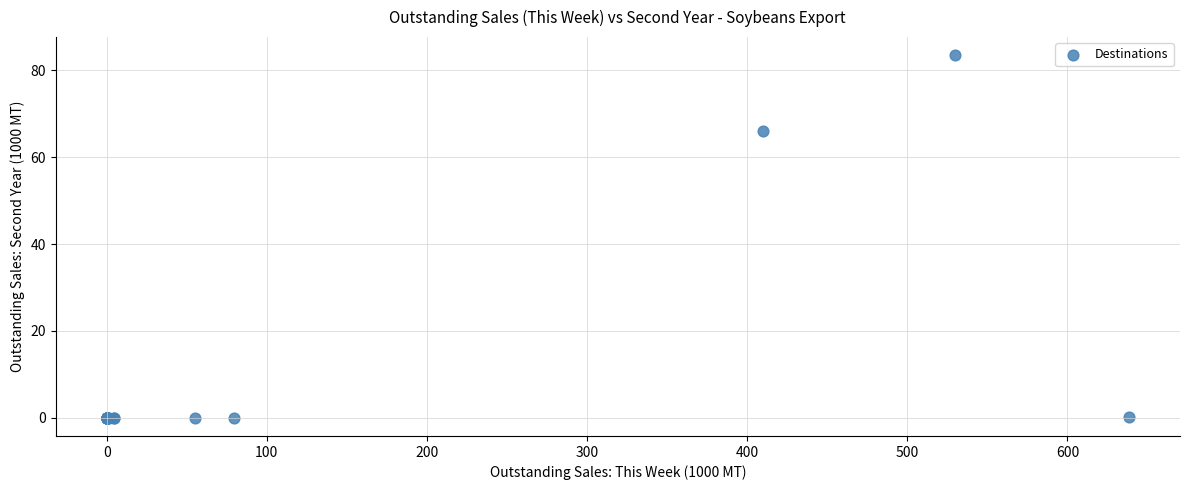

What Y value in the scatter plot is closest to 41?

66.0